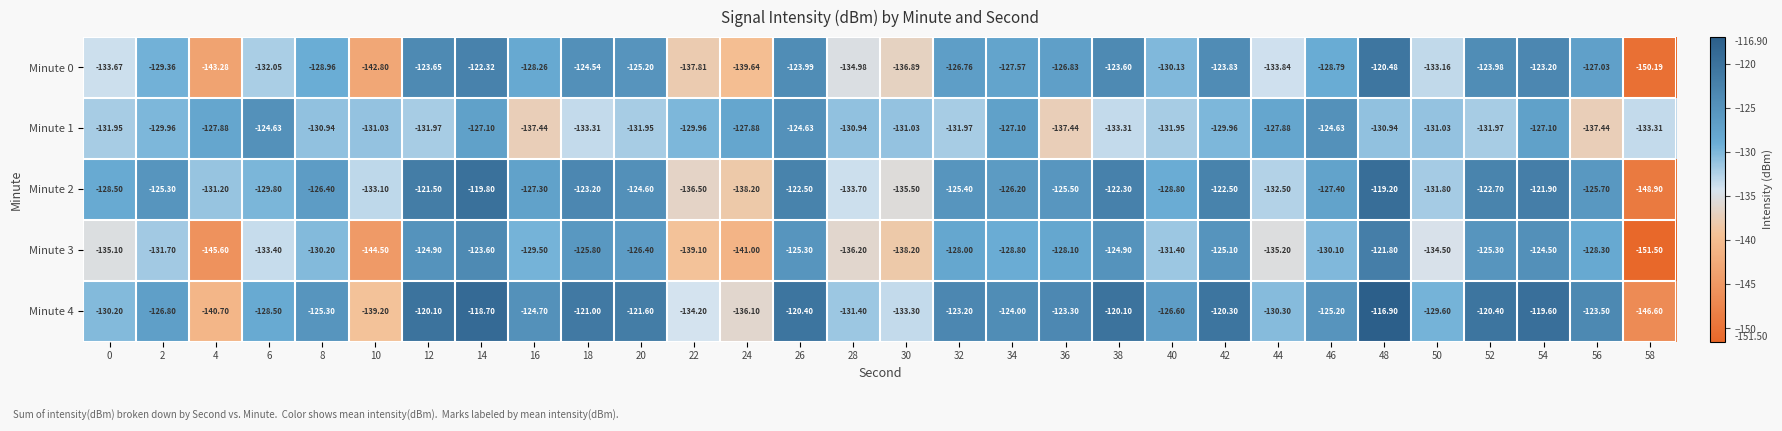

At which category is the sum across all series the highest?

48